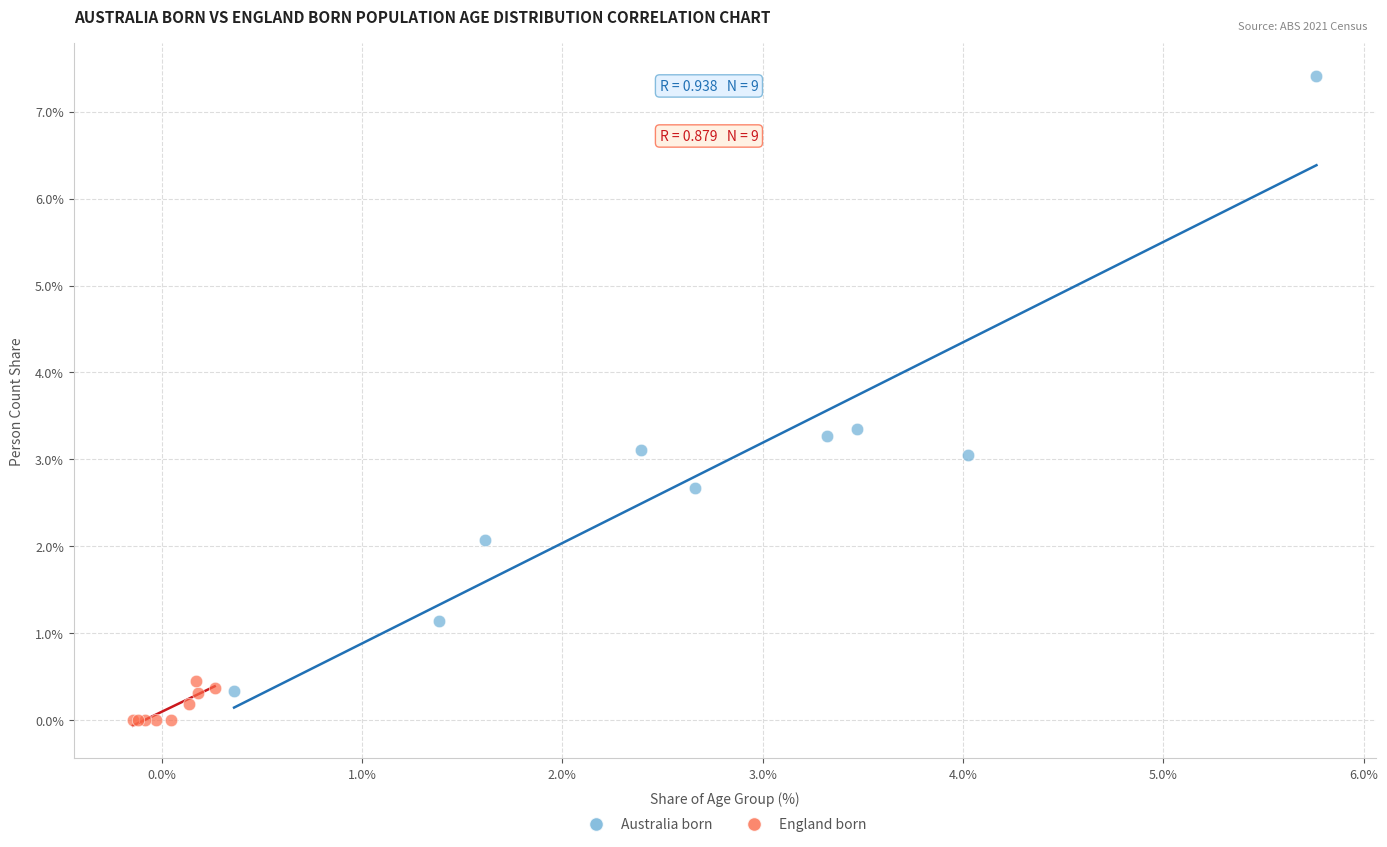

What are all the series names shown in the legend?

Australia born, England born